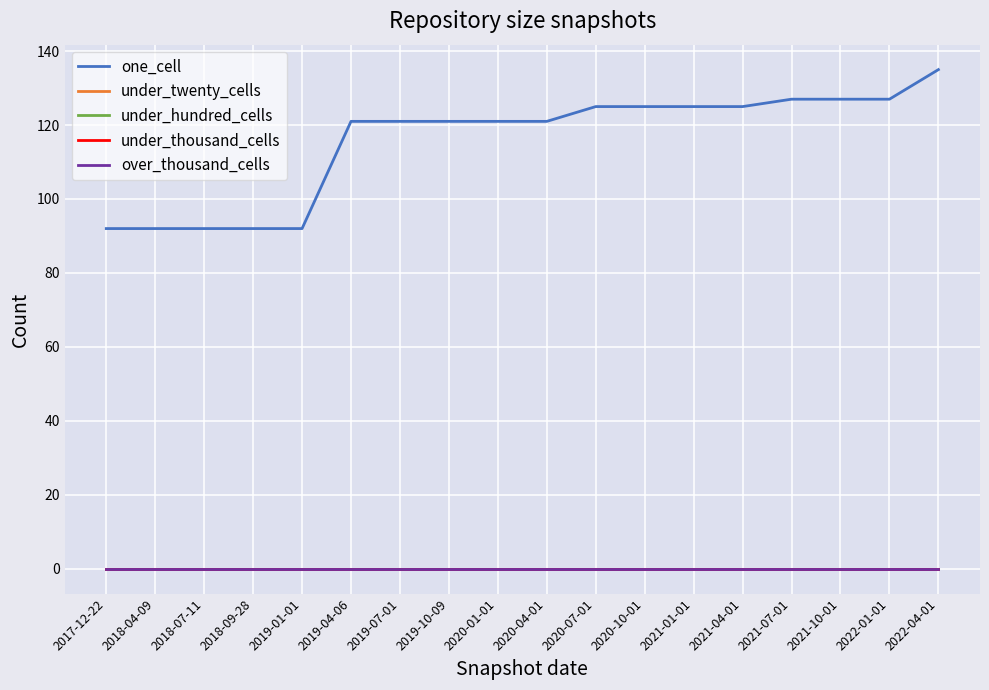

Reading left to right, list all the values displayed in this chart.

one_cell: 2017-12-22=92	2018-04-09=92	2018-07-11=92	2018-09-28=92	2019-01-01=92	2019-04-06=121	2019-07-01=121	2019-10-09=121	2020-01-01=121	2020-04-01=121	2020-07-01=125	2020-10-01=125	2021-01-01=125	2021-04-01=125	2021-07-01=127	2021-10-01=127	2022-01-01=127	2022-04-01=135
under_twenty_cells: 2017-12-22=0	2018-04-09=0	2018-07-11=0	2018-09-28=0	2019-01-01=0	2019-04-06=0	2019-07-01=0	2019-10-09=0	2020-01-01=0	2020-04-01=0	2020-07-01=0	2020-10-01=0	2021-01-01=0	2021-04-01=0	2021-07-01=0	2021-10-01=0	2022-01-01=0	2022-04-01=0
under_hundred_cells: 2017-12-22=0	2018-04-09=0	2018-07-11=0	2018-09-28=0	2019-01-01=0	2019-04-06=0	2019-07-01=0	2019-10-09=0	2020-01-01=0	2020-04-01=0	2020-07-01=0	2020-10-01=0	2021-01-01=0	2021-04-01=0	2021-07-01=0	2021-10-01=0	2022-01-01=0	2022-04-01=0
under_thousand_cells: 2017-12-22=0	2018-04-09=0	2018-07-11=0	2018-09-28=0	2019-01-01=0	2019-04-06=0	2019-07-01=0	2019-10-09=0	2020-01-01=0	2020-04-01=0	2020-07-01=0	2020-10-01=0	2021-01-01=0	2021-04-01=0	2021-07-01=0	2021-10-01=0	2022-01-01=0	2022-04-01=0
over_thousand_cells: 2017-12-22=0	2018-04-09=0	2018-07-11=0	2018-09-28=0	2019-01-01=0	2019-04-06=0	2019-07-01=0	2019-10-09=0	2020-01-01=0	2020-04-01=0	2020-07-01=0	2020-10-01=0	2021-01-01=0	2021-04-01=0	2021-07-01=0	2021-10-01=0	2022-01-01=0	2022-04-01=0